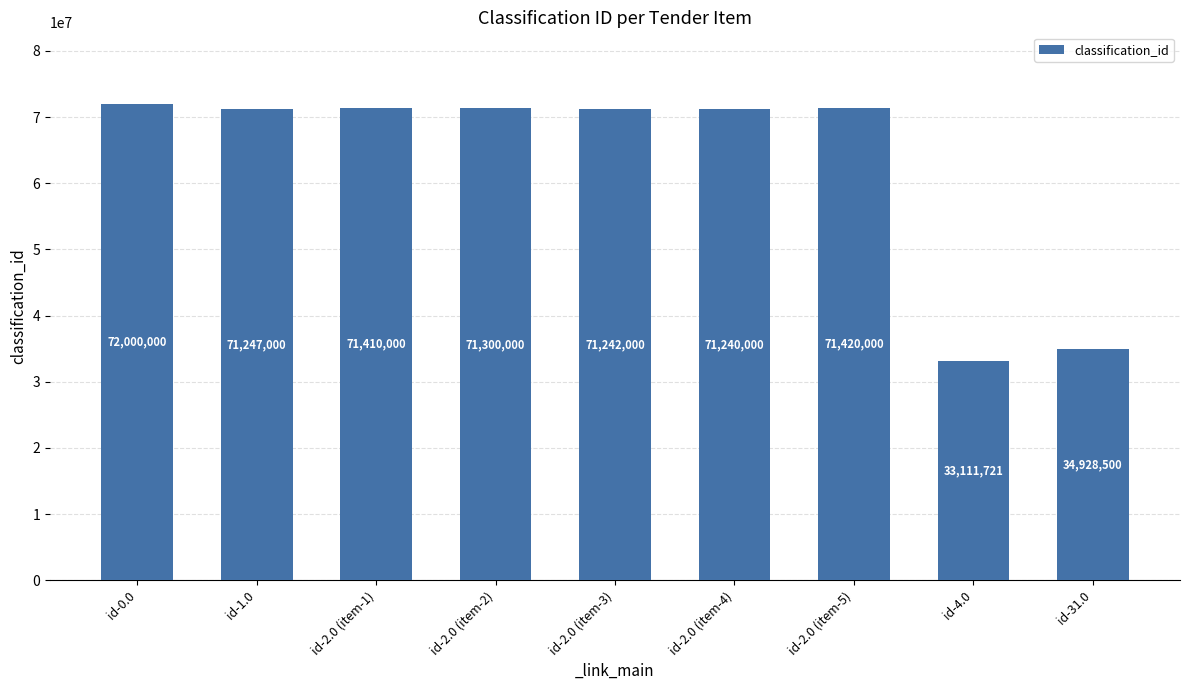

What is the difference between the maximum and minimum values?

38888279